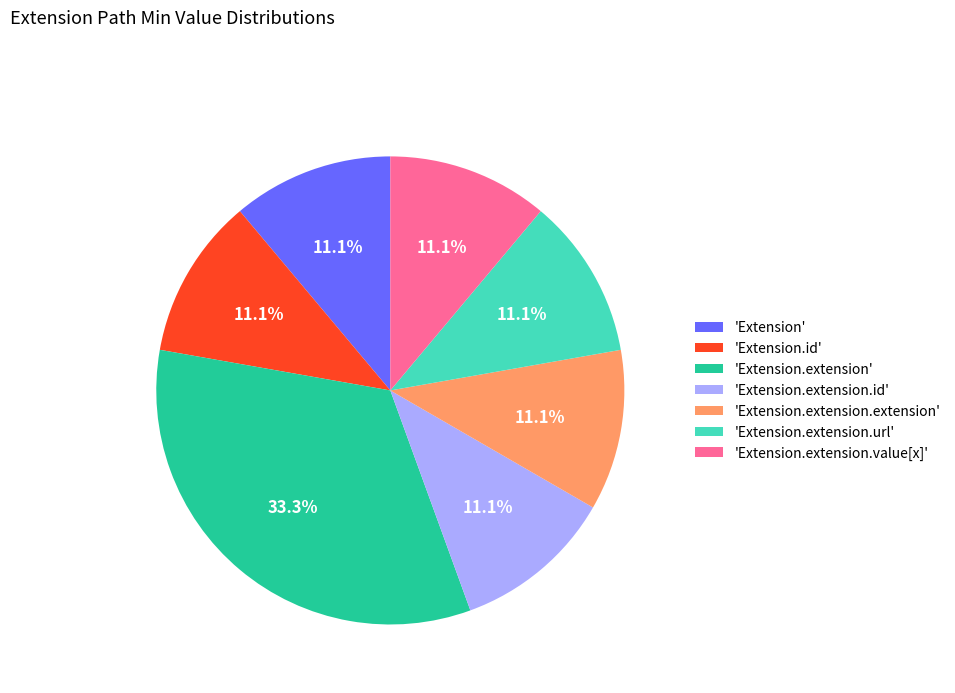

Does 'Extension.extension.id' represent more than half of the total?

No